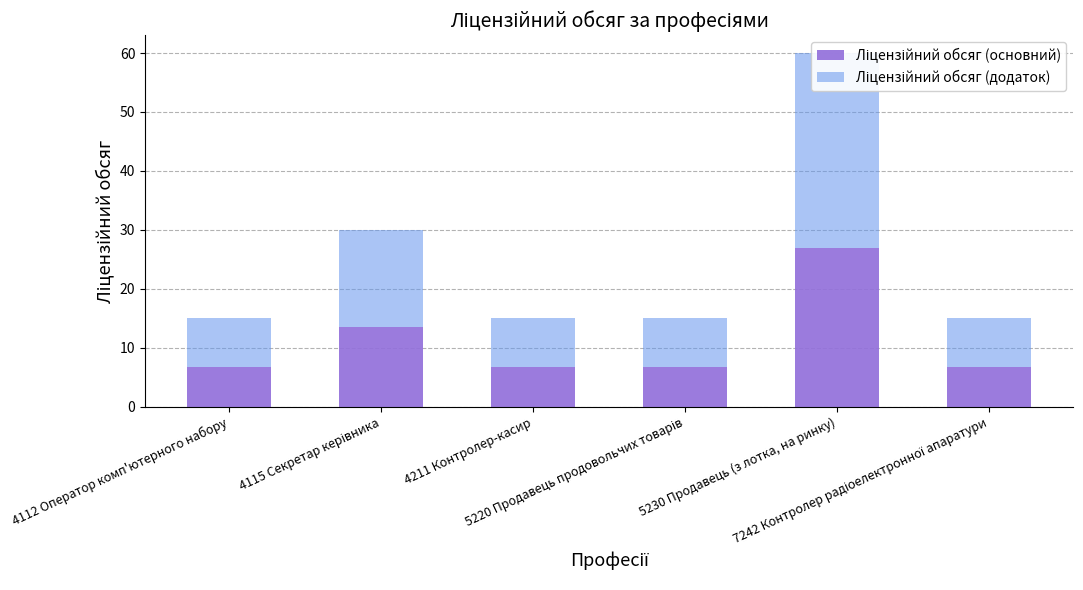

What is the sum of the Ліцензійний обсяг (додаток) values at 4112 Оператор комп'ютерного набору and 5230 Продавець (з лотка, на ринку)?

41.2